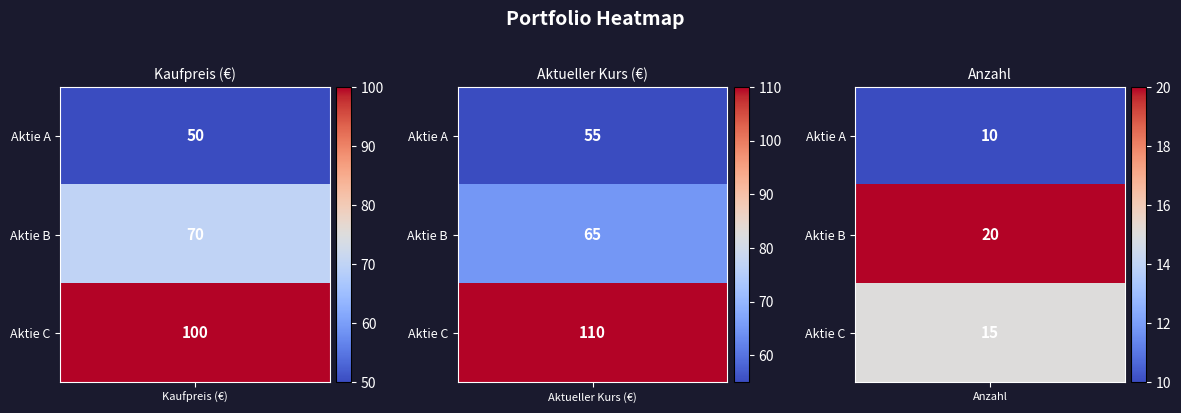

What is the average value of the Aktie B series?

52